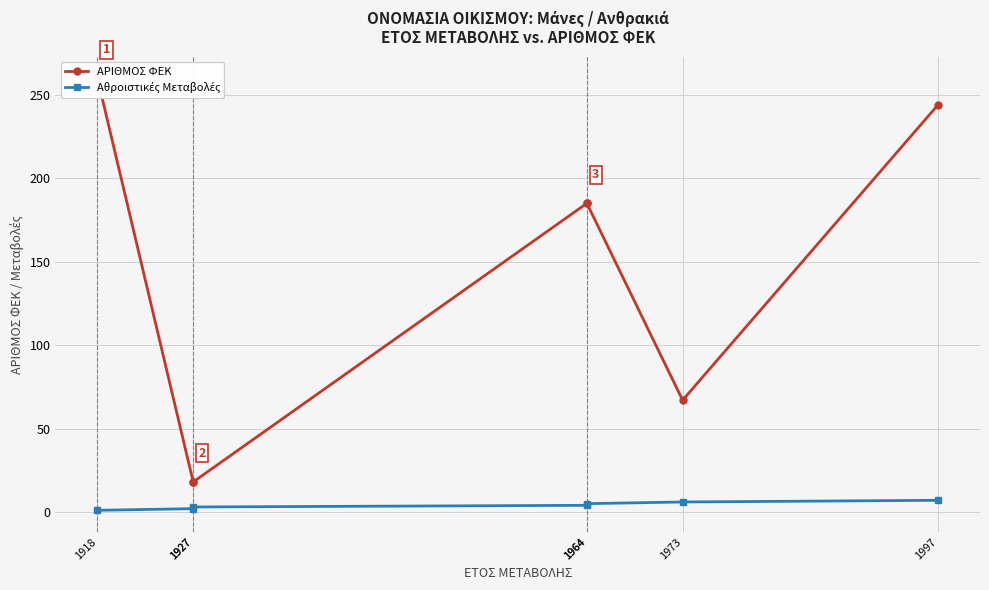

What are all the series names shown in the legend?

ΑΡΙΘΜΟΣ ΦΕΚ, Αθροιστικές Μεταβολές